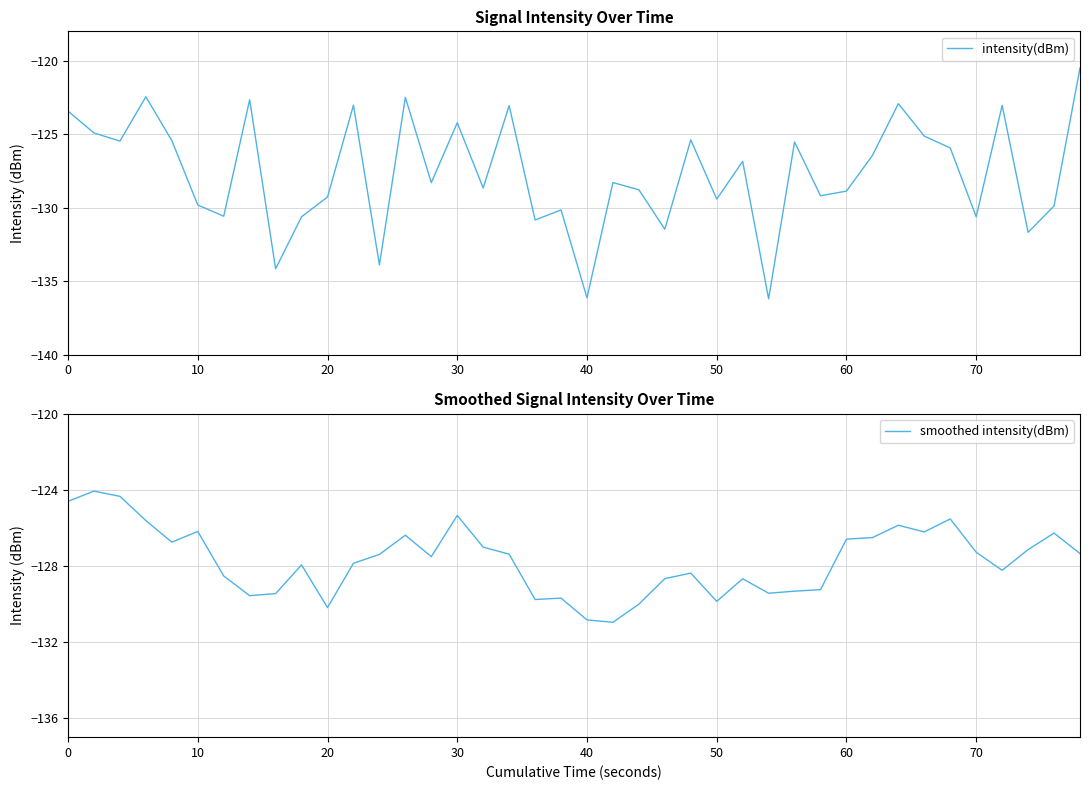

How many data points does each series have?

40